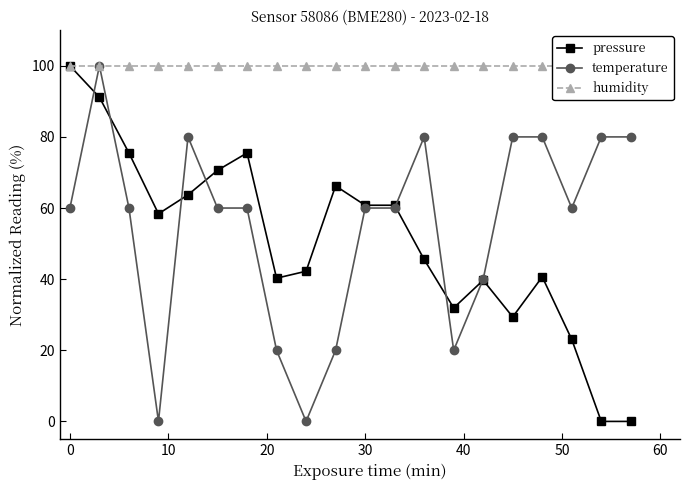

How many interior local valleys does the temperature series have?

4